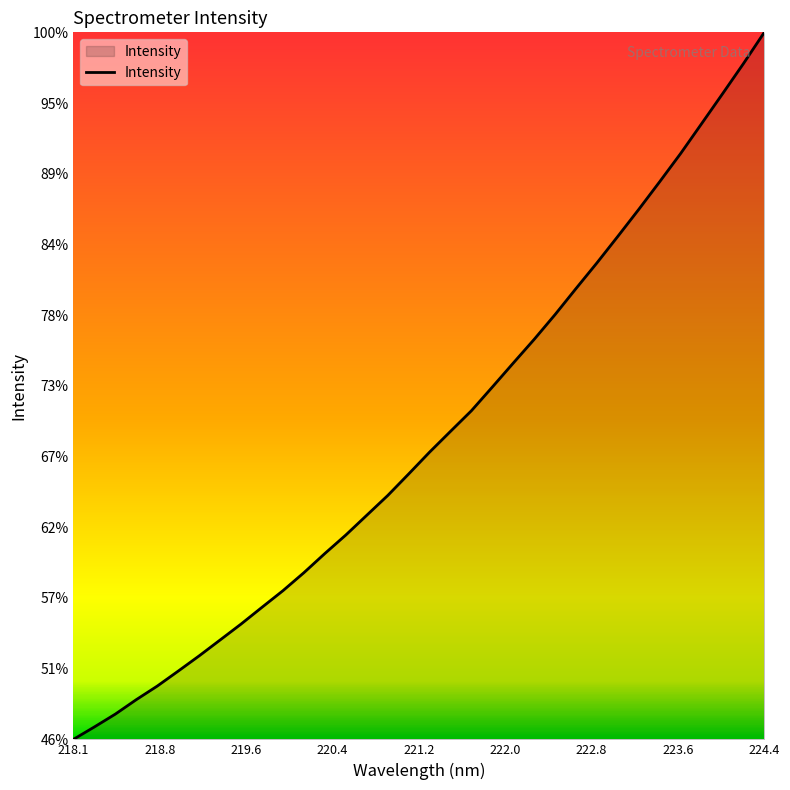

Does the chart display data point markers on the line(s)?

No